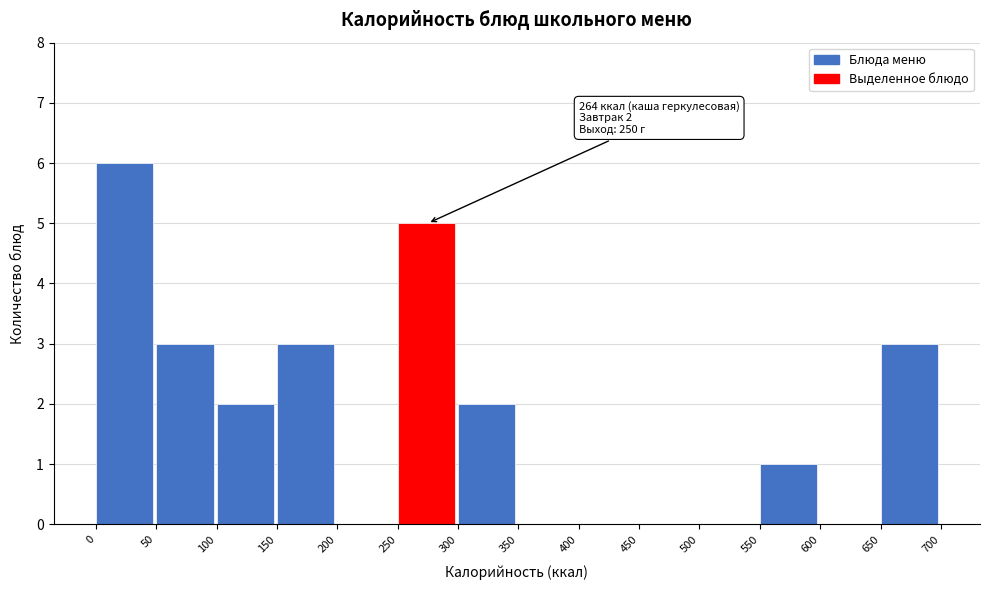

Over which range of the x-axis is the bar tallest?

0 to 50